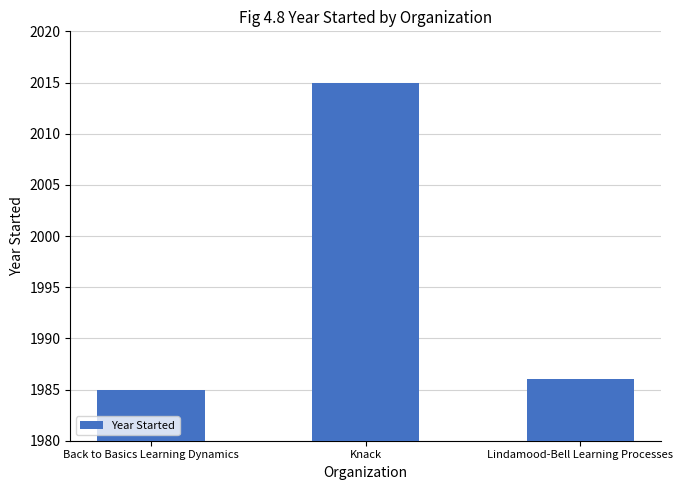

At which category does the chart reach its peak across all series?

Knack